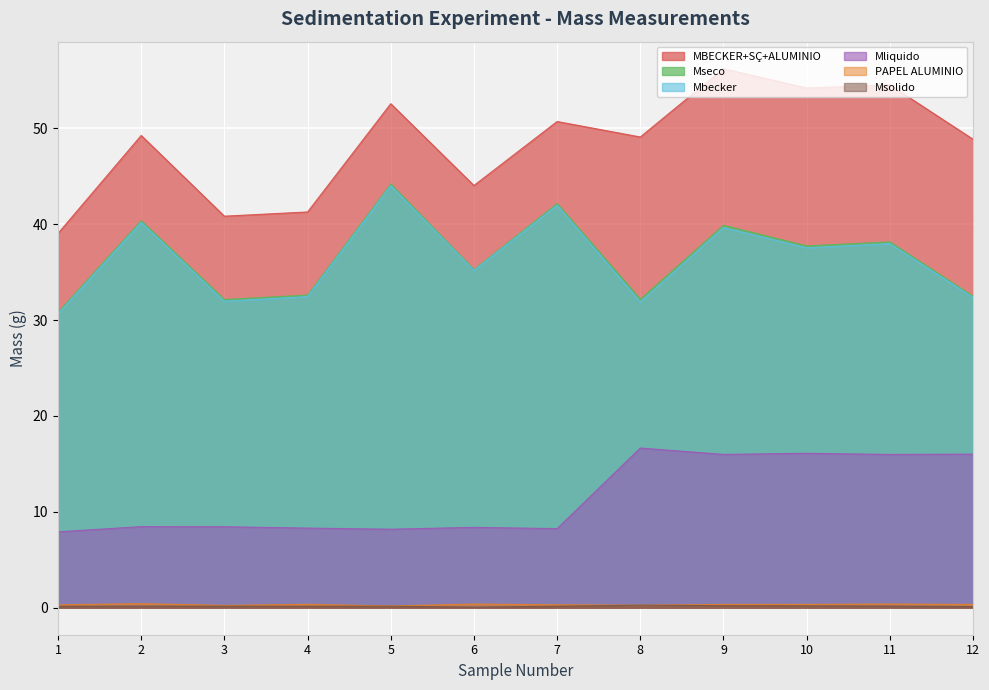

What is the value of the PAPEL ALUMINIO point at the 2nd from the left?

0.4